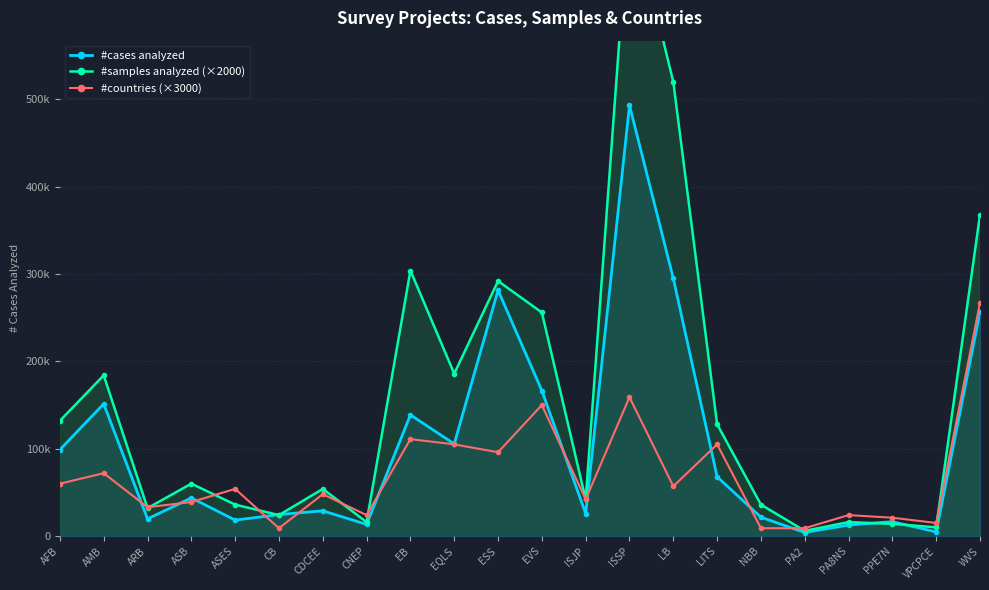

Which category has the highest value in the #cases analyzed series?

ISSP